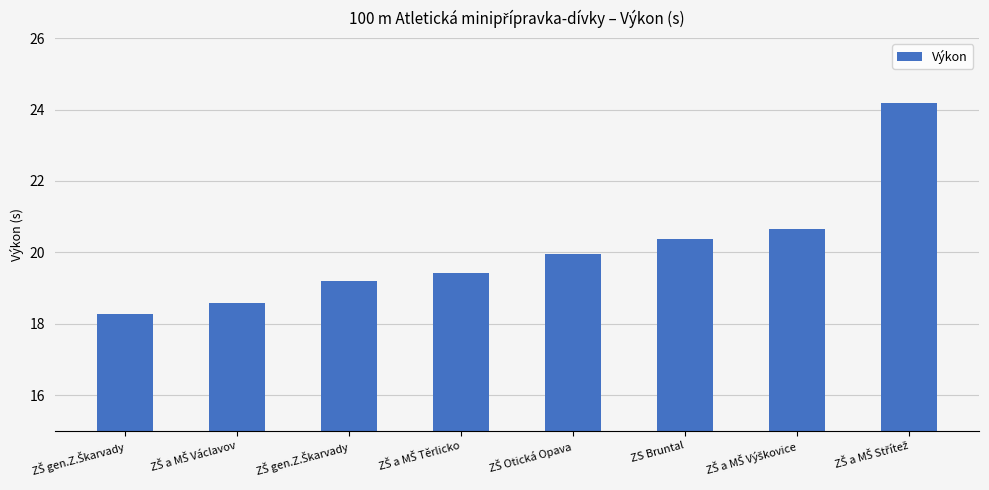

What is the change in value from ZŠ gen.Z.Škarvady to ZŠ a MŠ Výškovice?

+1.5